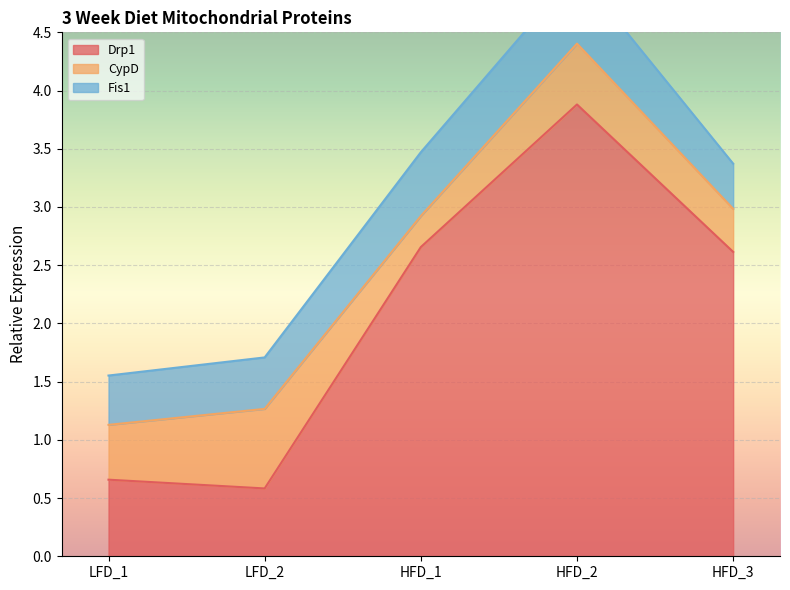

At which label does Fis1 reach its minimum?

HFD_3